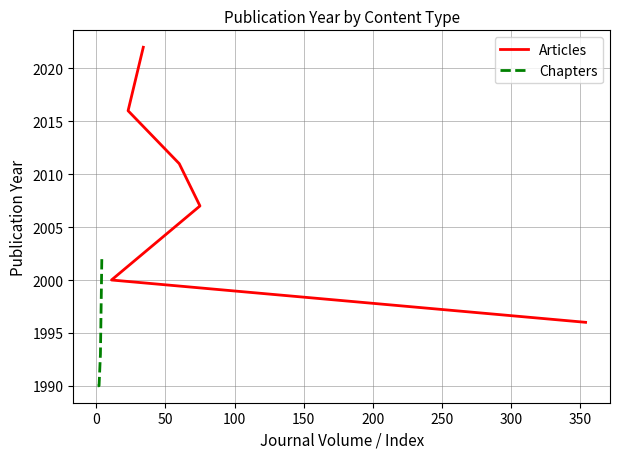

How many lines are shown in the chart?

2